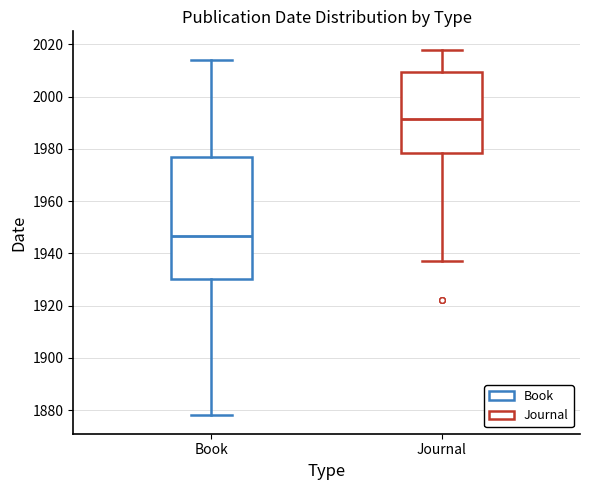

Which box has the highest median line?

Journal